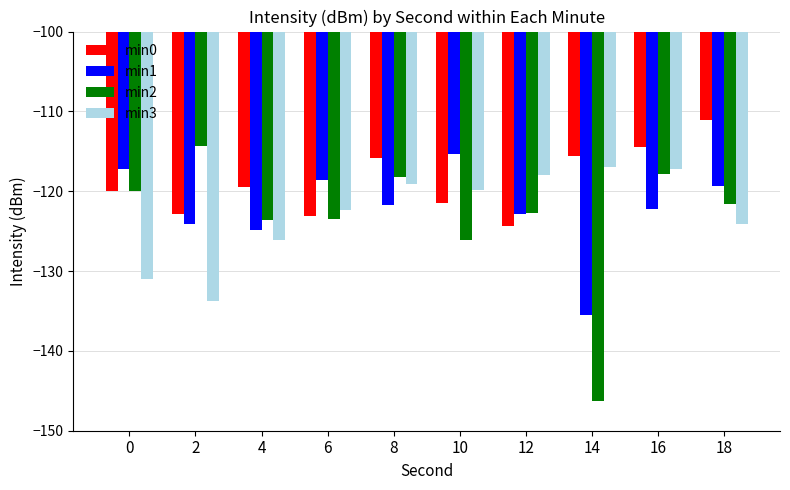

How many bars are there in each group?

4